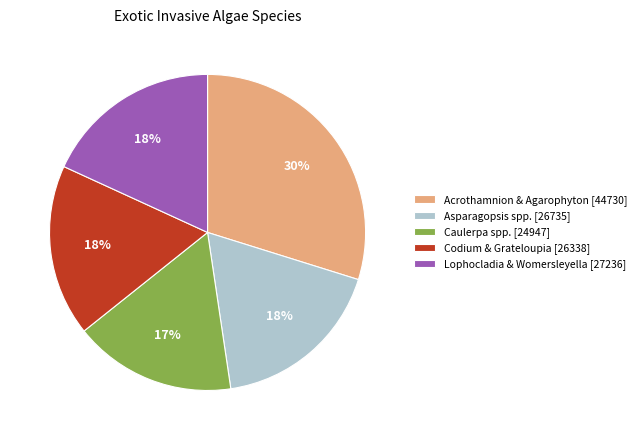

To the nearest percent, what is the difference between the largest and smallest slice percentages?

13%